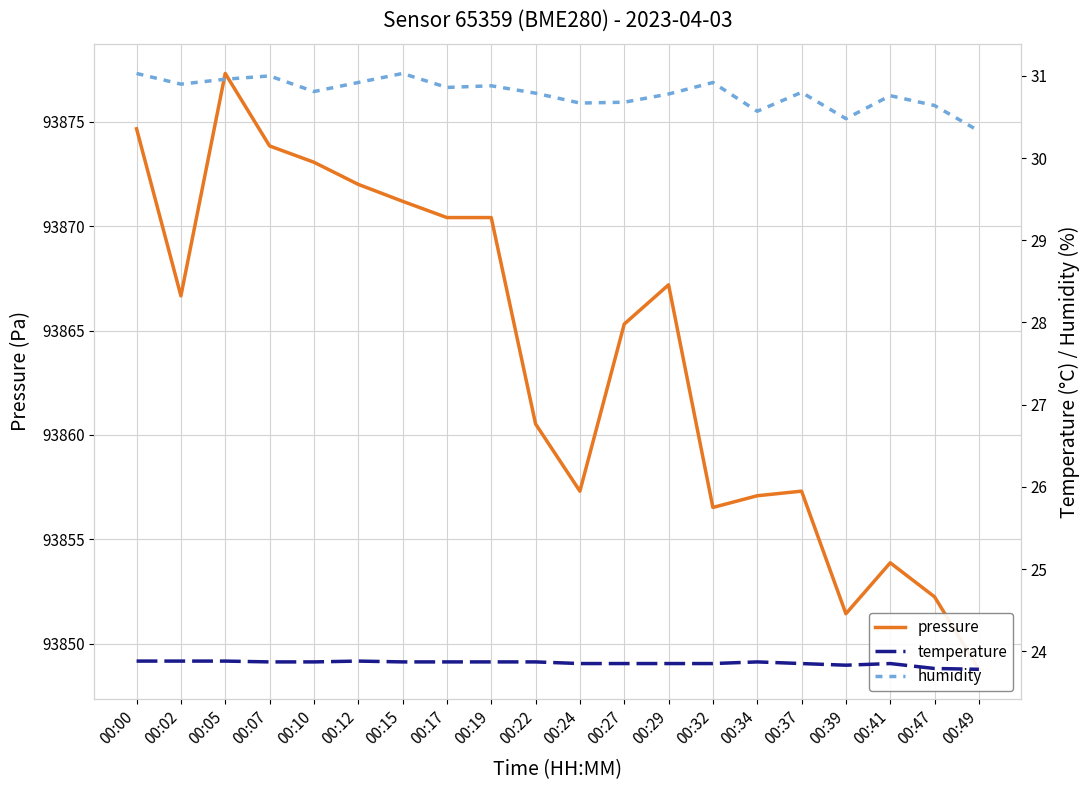

At which category is the sum across all series the highest?

00:05